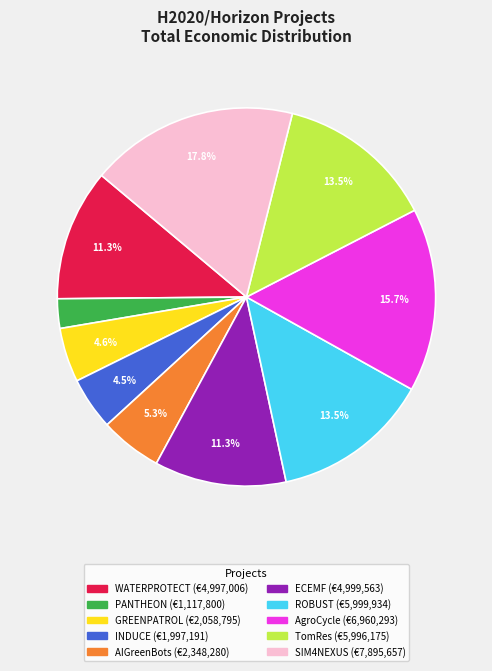

Combined, do INDUCE and GREENPATROL account for over 50%?

No